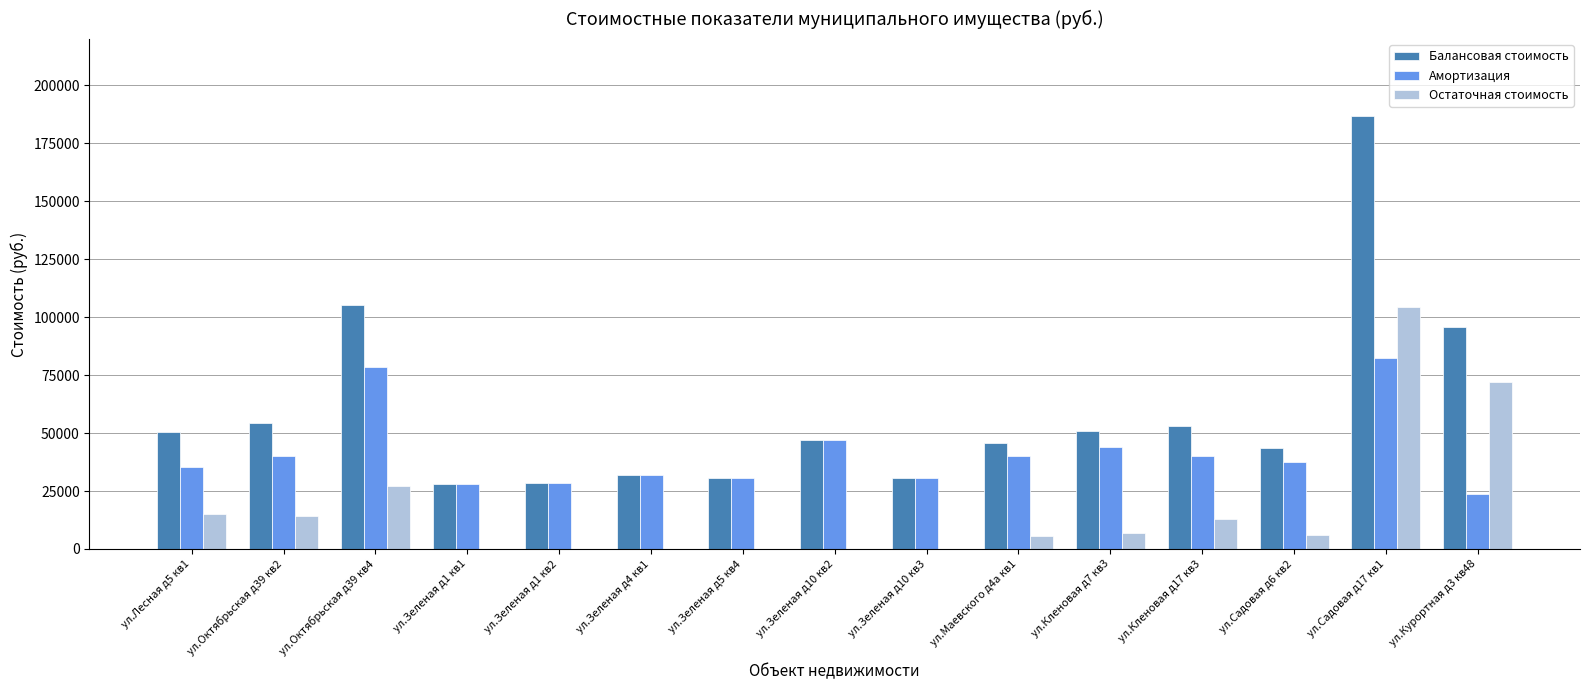

How many data points in Остаточная стоимость are above 6057?

8